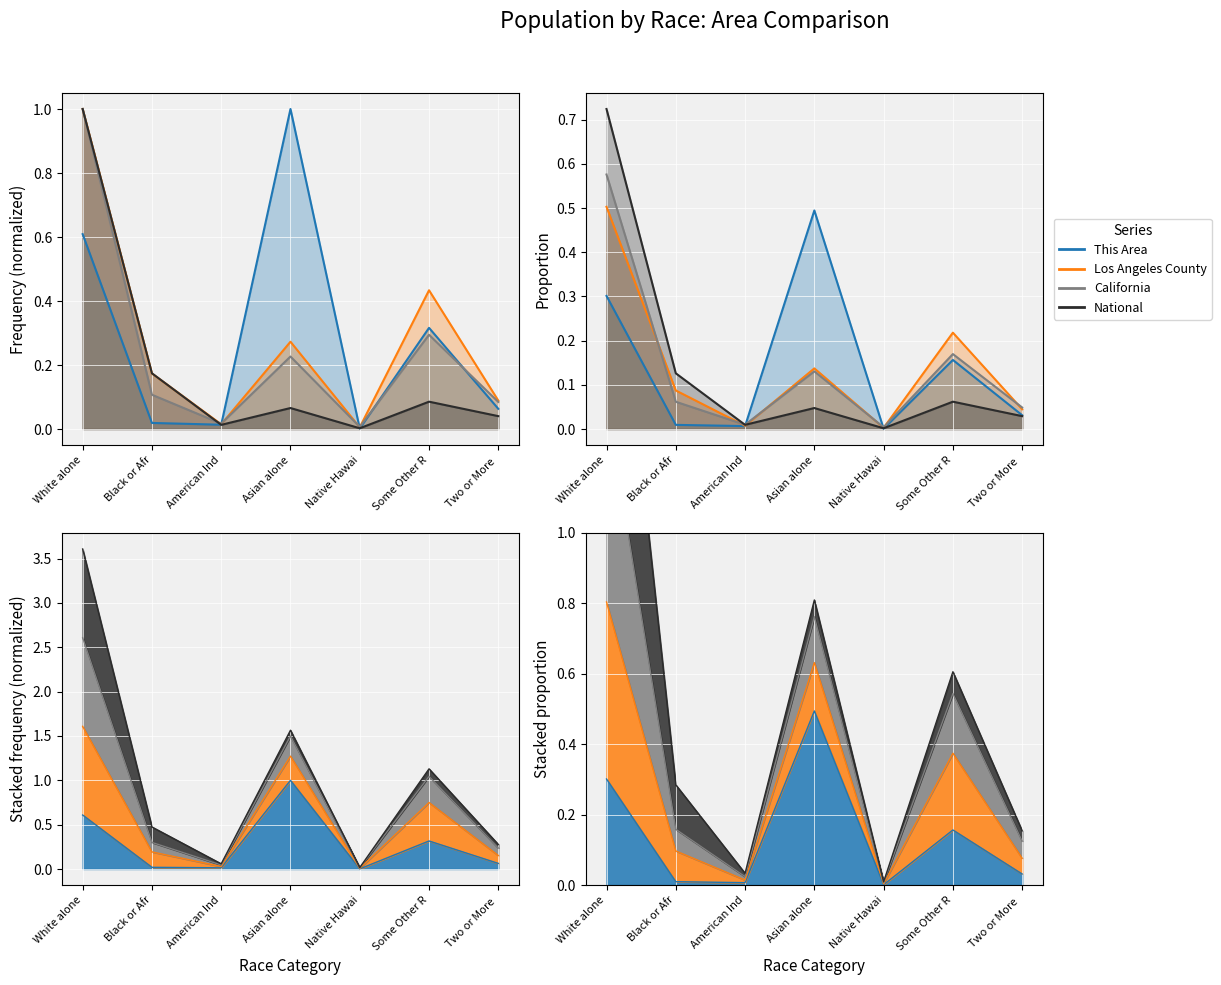

Reading right to left, what are all the values shown in this chart?

This Area: Two or More =0.0	Some Other R=0.2	Native Hawai=0.0	Asian alone=0.5	American Ind=0.0	Black or Afr=0.0	White alone=0.3
Los Angeles County: Two or More =0.0	Some Other R=0.2	Native Hawai=0.0	Asian alone=0.1	American Ind=0.0	Black or Afr=0.1	White alone=0.5
California: Two or More =0.0	Some Other R=0.2	Native Hawai=0.0	Asian alone=0.1	American Ind=0.0	Black or Afr=0.1	White alone=0.6
National: Two or More =0.0	Some Other R=0.1	Native Hawai=0.0	Asian alone=0.0	American Ind=0.0	Black or Afr=0.1	White alone=0.7